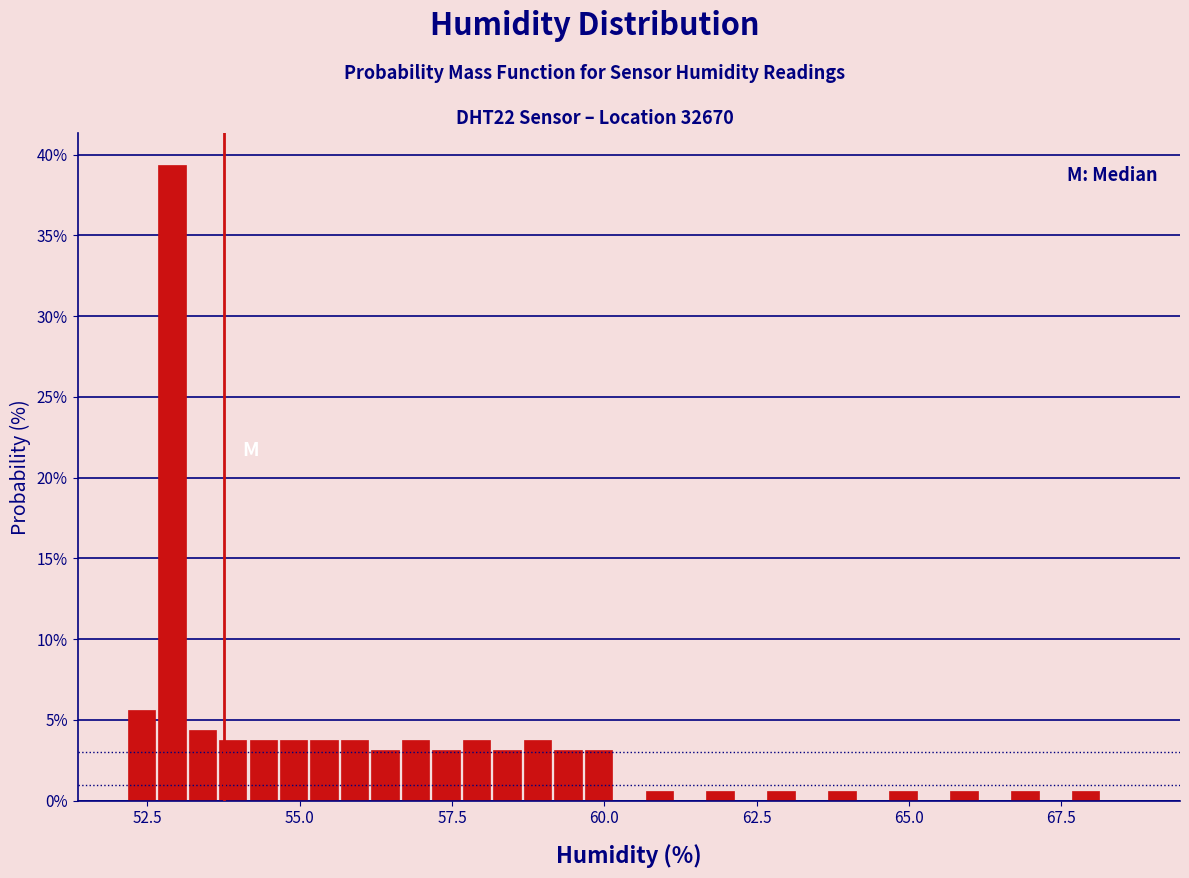

Around what value on the x-axis is the tallest bar? Give the approximate position of its centre, as read against the axis.

53.0